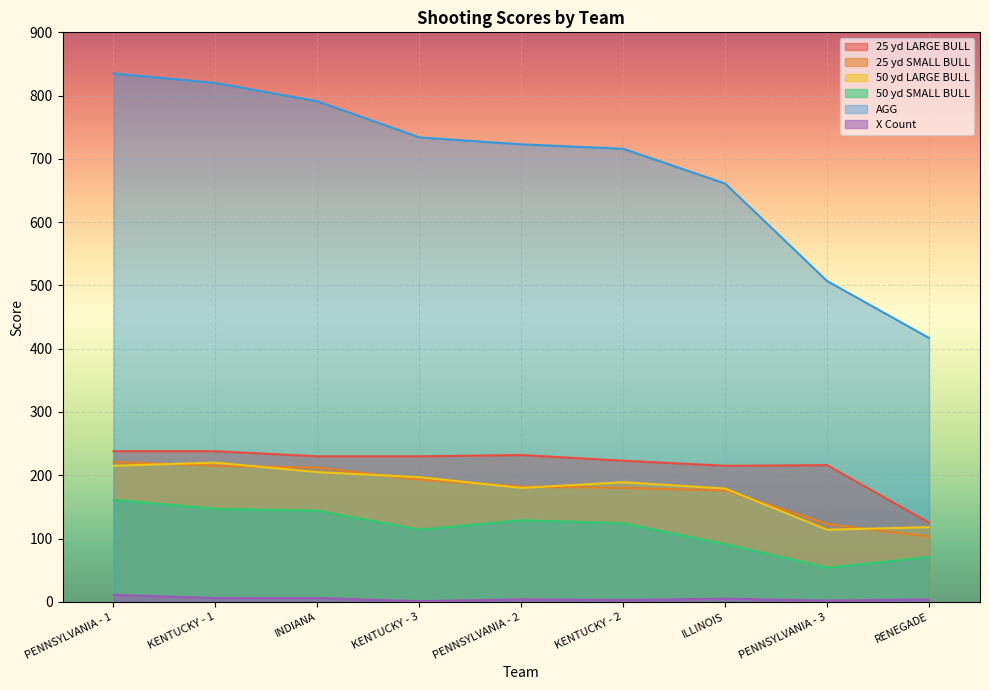

What are all the series names shown in the legend?

25 yd LARGE BULL, 25 yd SMALL BULL, 50 yd LARGE BULL, 50 yd SMALL BULL, AGG, X Count